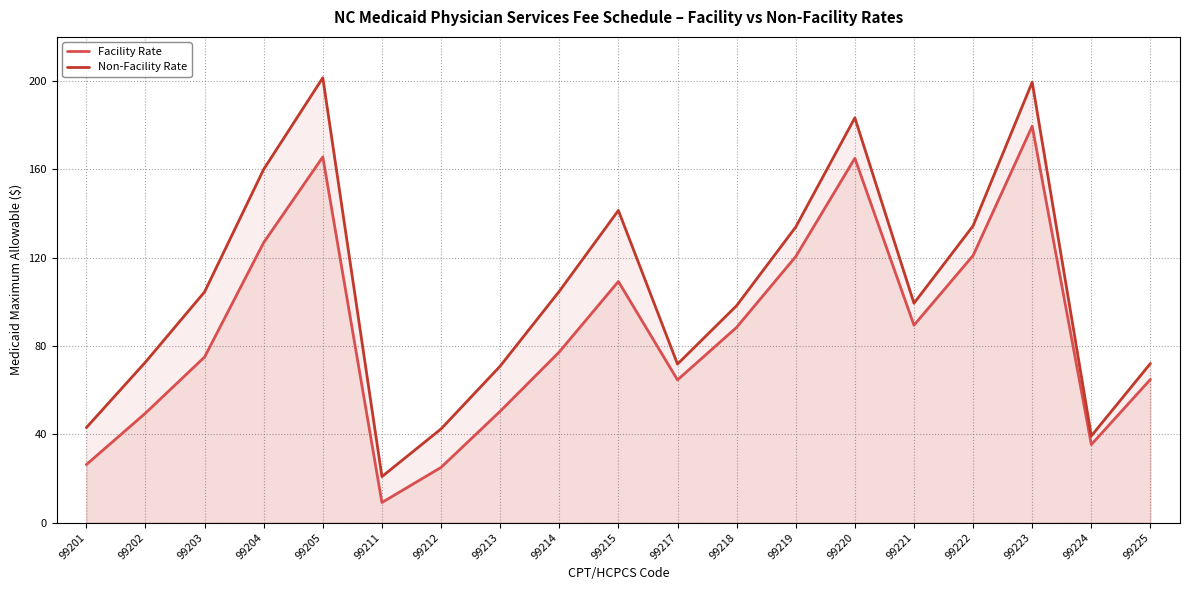

How many data points in Facility Rate are less than 77?

9